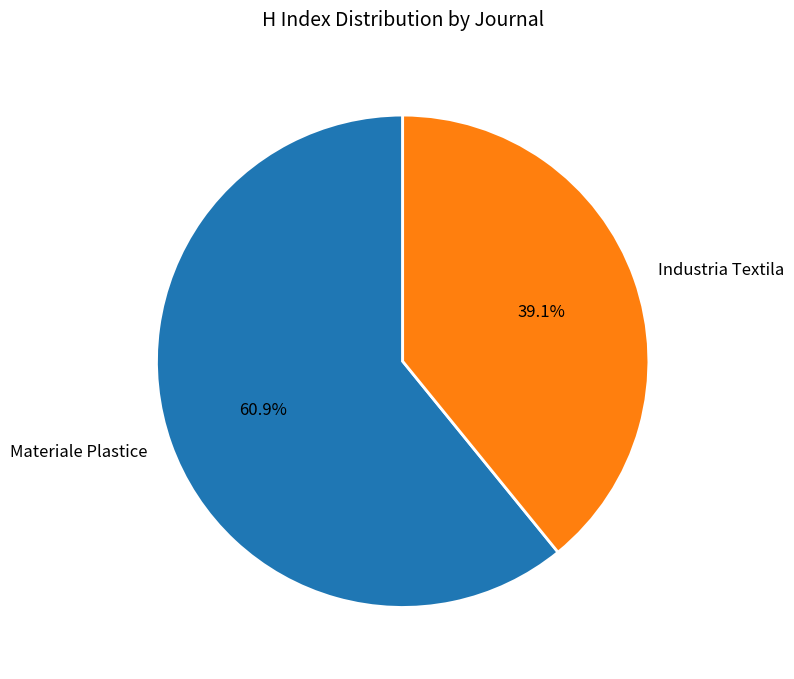

Which category has the biggest portion of the pie?

Materiale Plastice